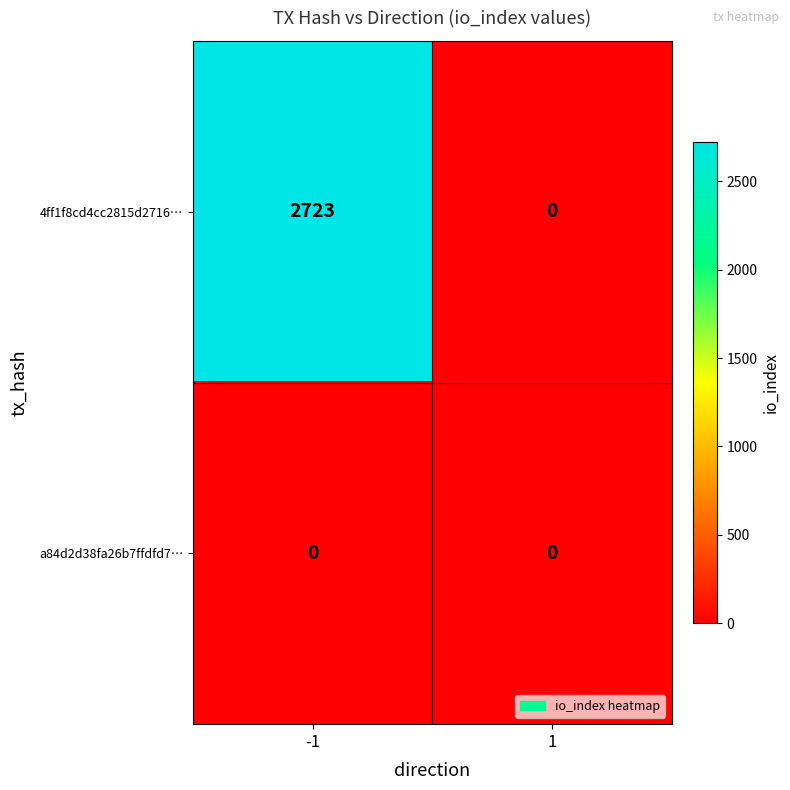

What is the difference between the 4ff1f8cd4cc2815d2716… values at -1 and 1?

2723